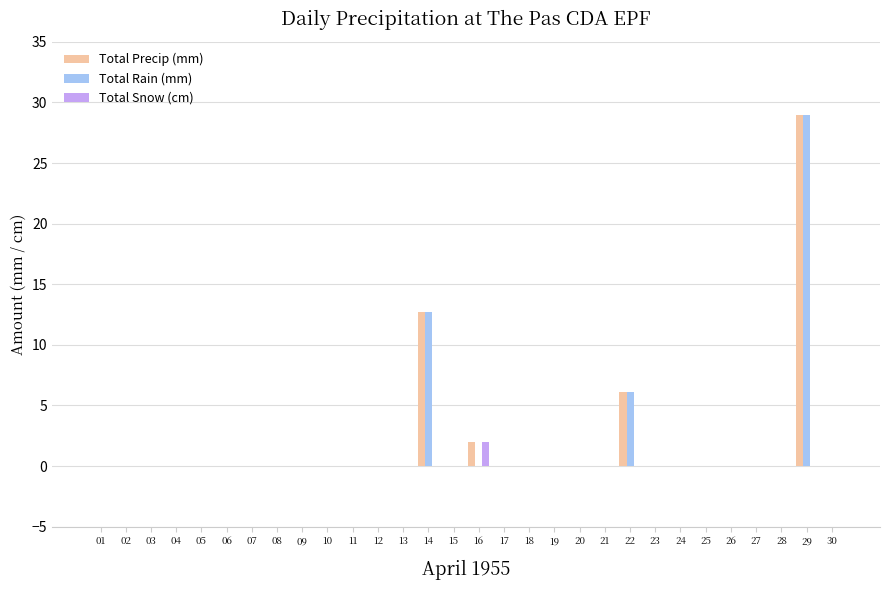

What is the total value across all series at 22?

12.2